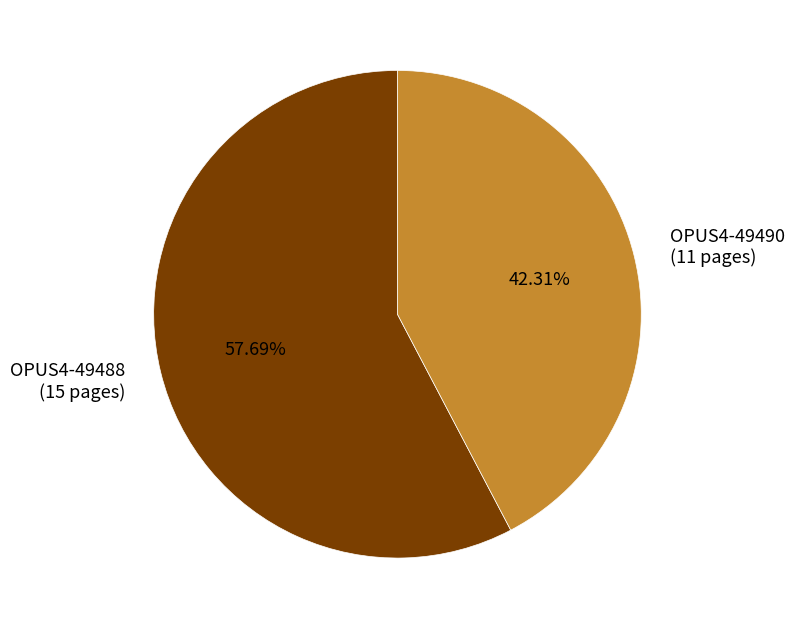

To the nearest percent, what portion does OPUS4-49490 represent?

42%